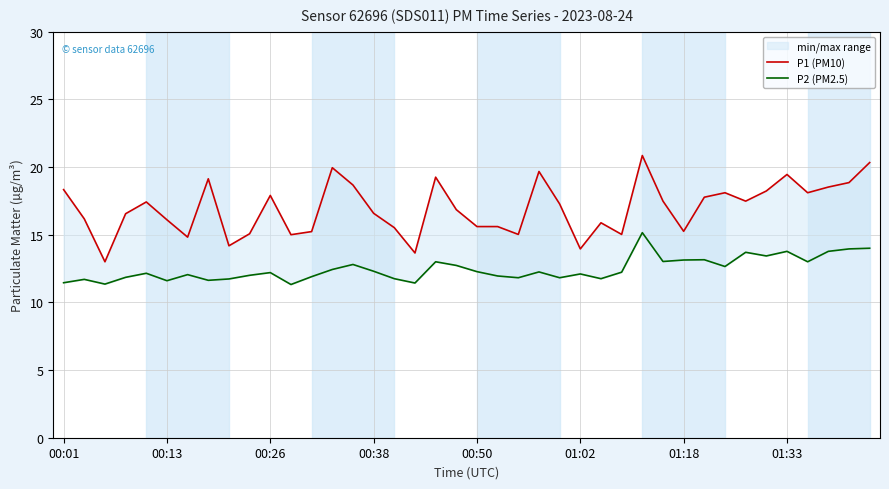

Does the chart display data point markers on the line(s)?

No